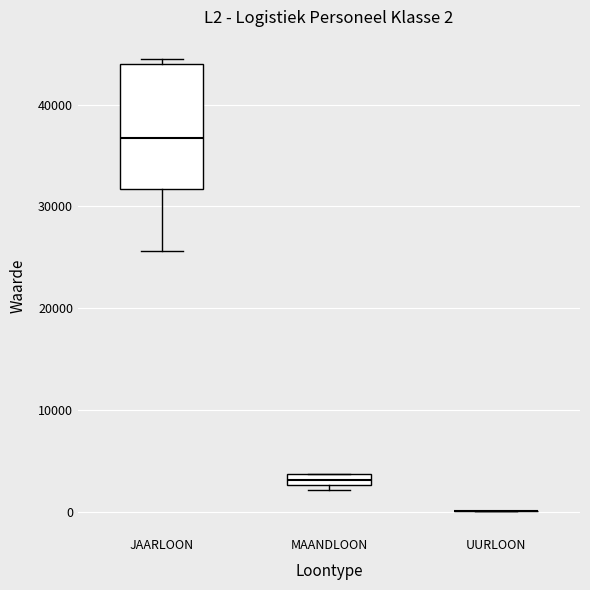

Which box is the tallest, from its lower edge to its upper edge?

JAARLOON